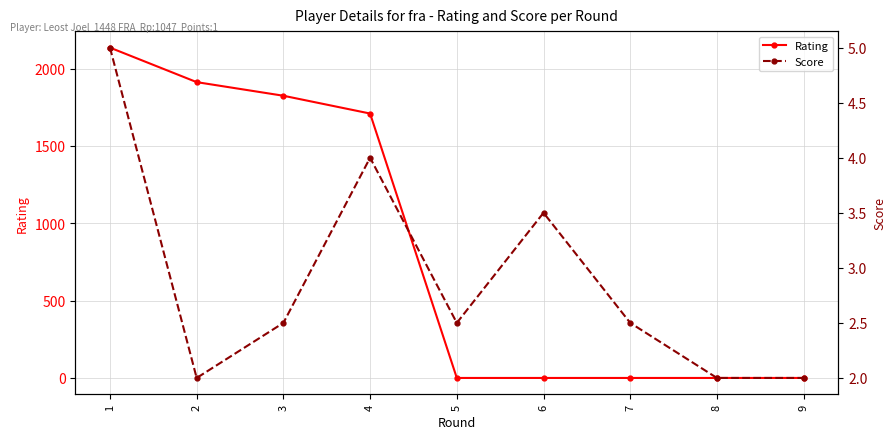

How many categories are shown in the chart?

9